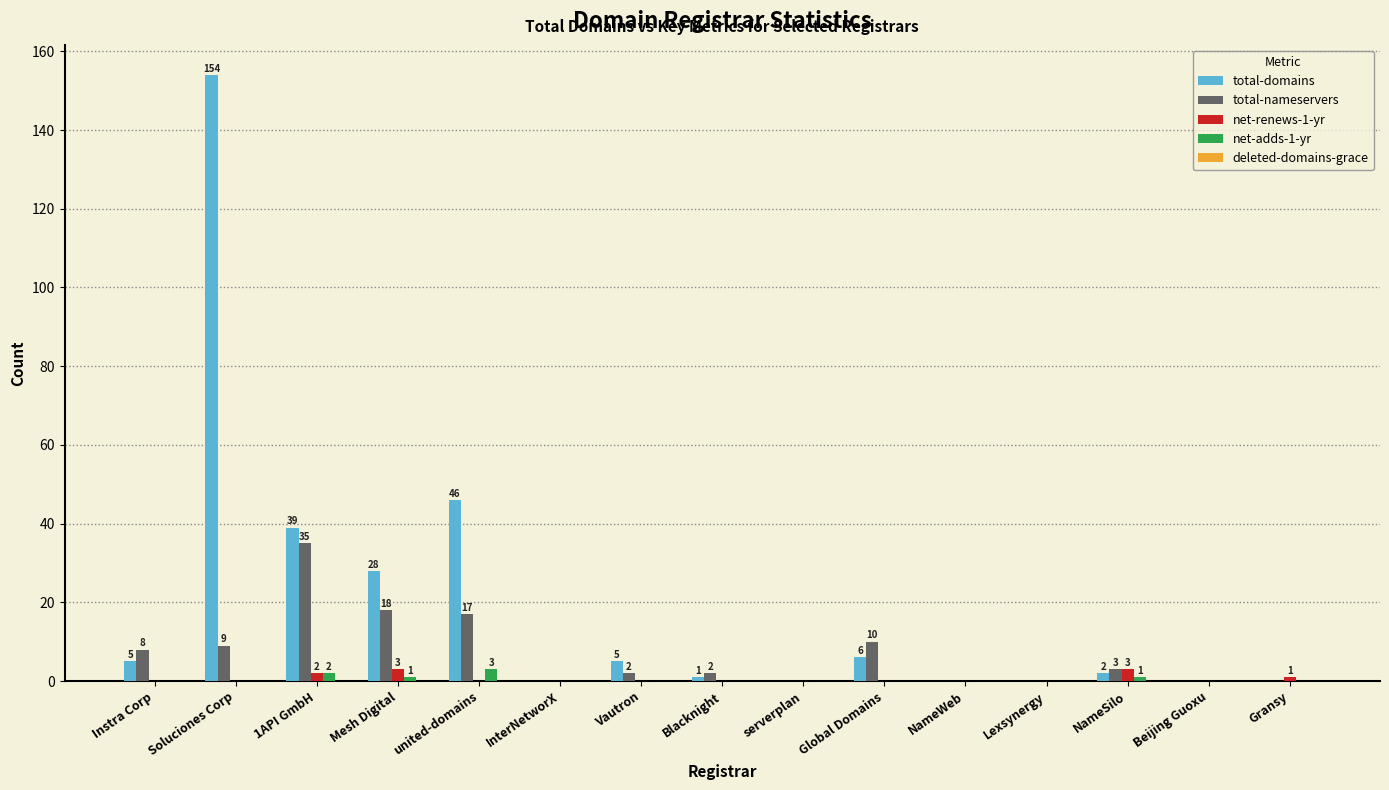

At which category does the chart reach its peak across all series?

Soluciones Corp